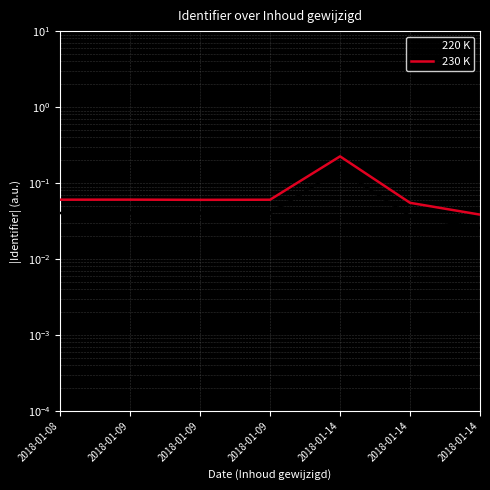

In 230 K, how many points are higher than both neighbors (excluding endpoints)?

2